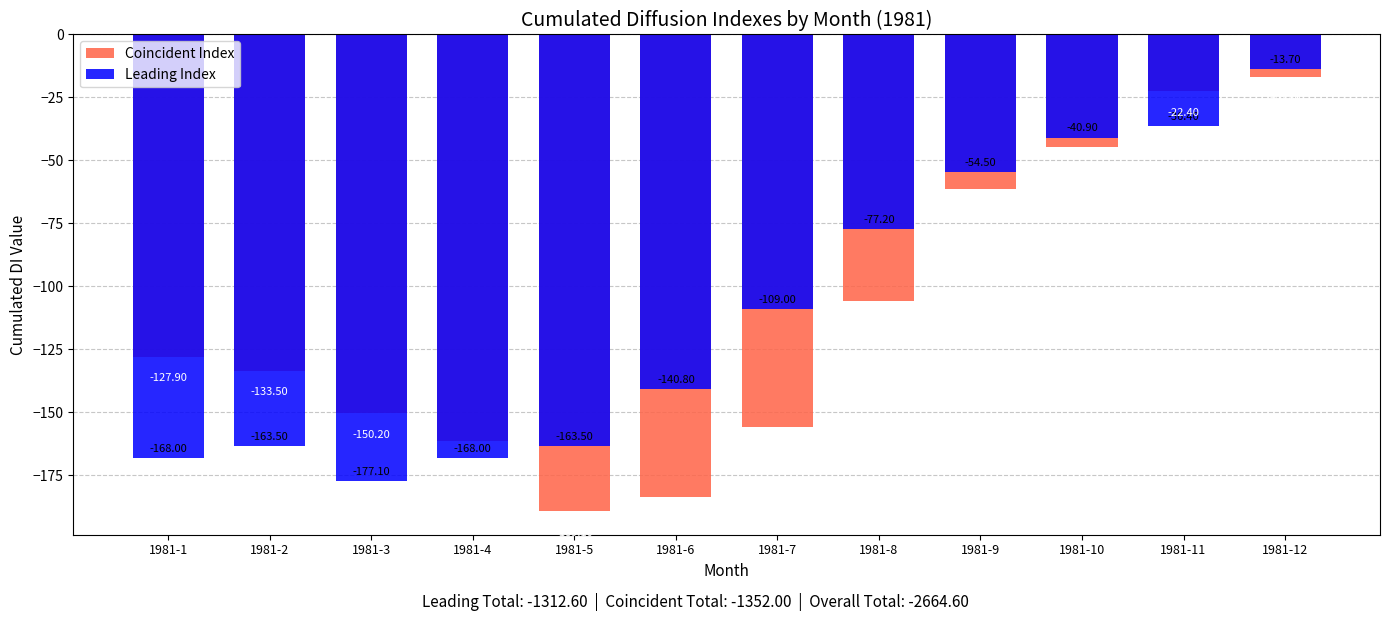

Reading left to right, extract all data points from this chart.

Coincident Index: -127.9	-133.5	-150.2	-161.3	-189.1	-183.5	-155.7	-105.7	-61.3	-44.6	-22.4	-16.8
Leading Index: -168.0	-163.5	-177.1	-168.0	-163.5	-140.8	-109.0	-77.2	-54.5	-40.9	-36.4	-13.7